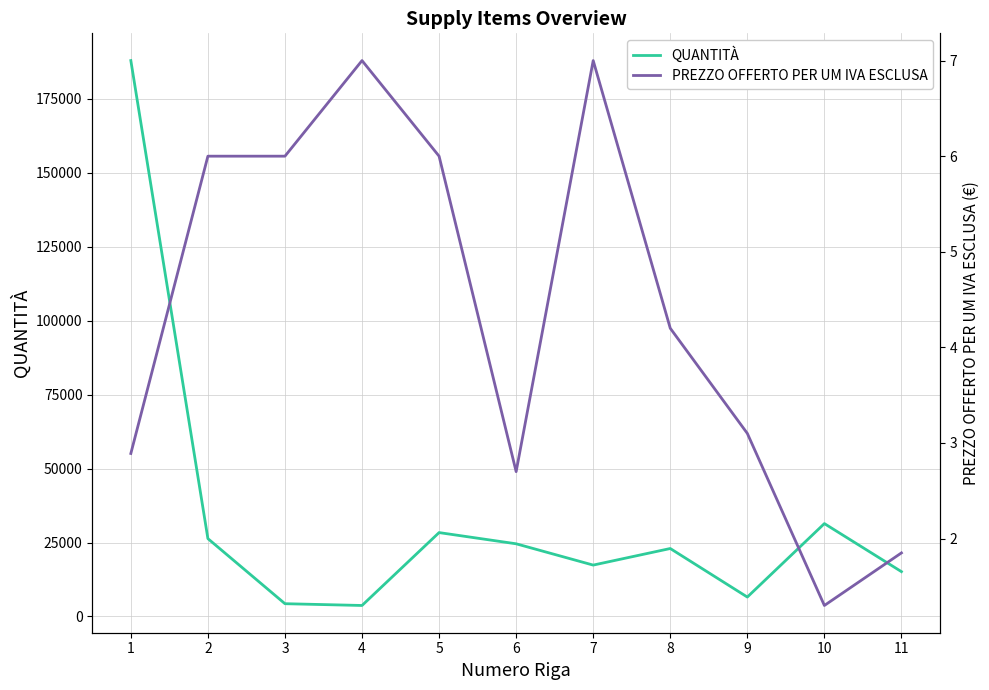

True or false: PREZZO OFFERTO PER UM IVA ESCLUSA and QUANTITÀ cross at least once.

False